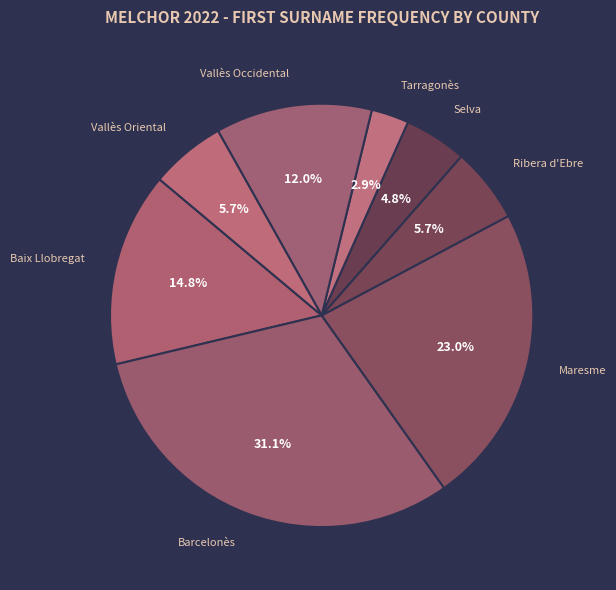

Is there a majority slice in this chart?

No